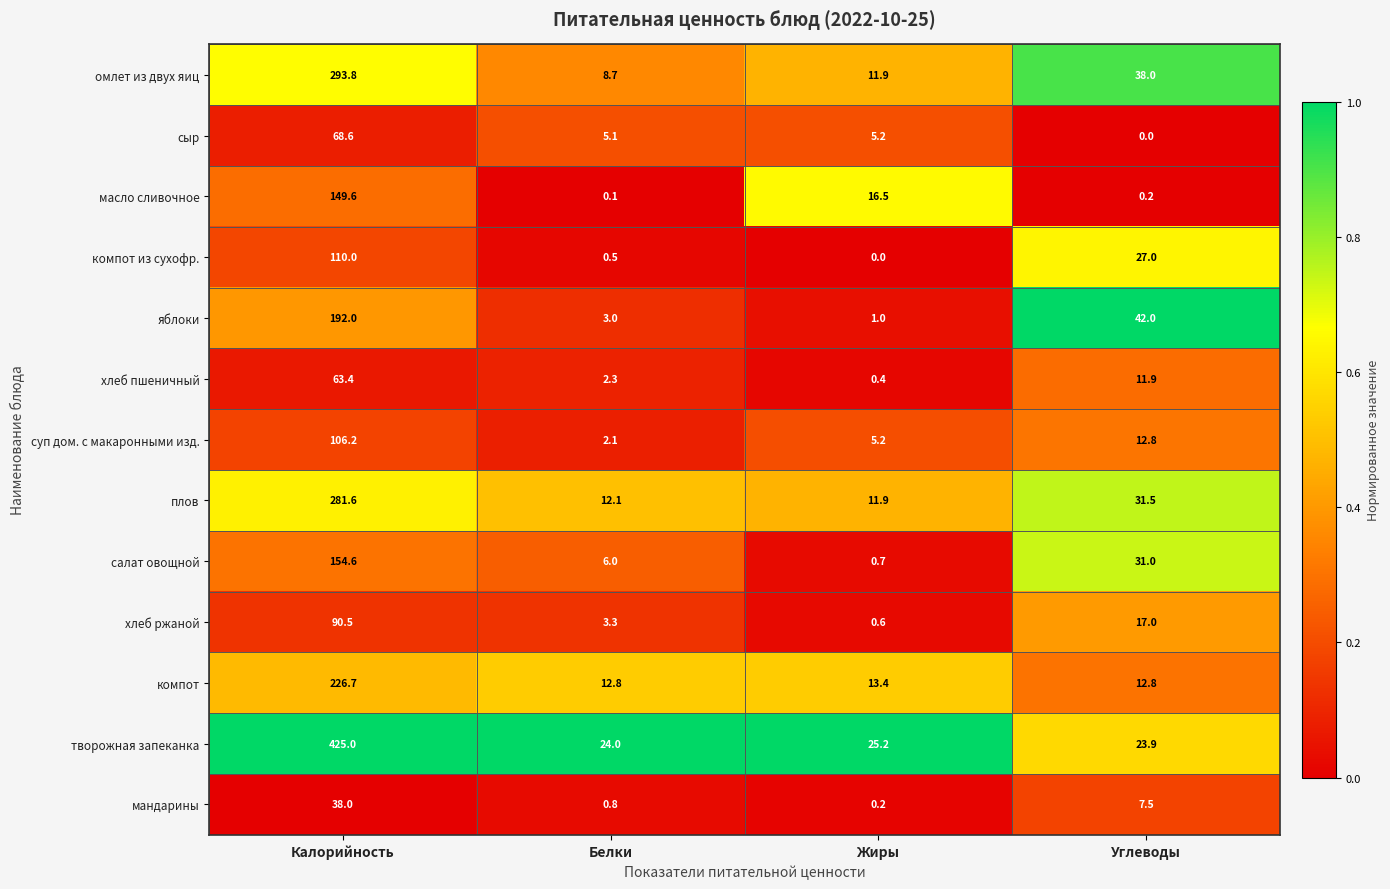

Which series changed the most between Белки and Жиры?

масло сливочное